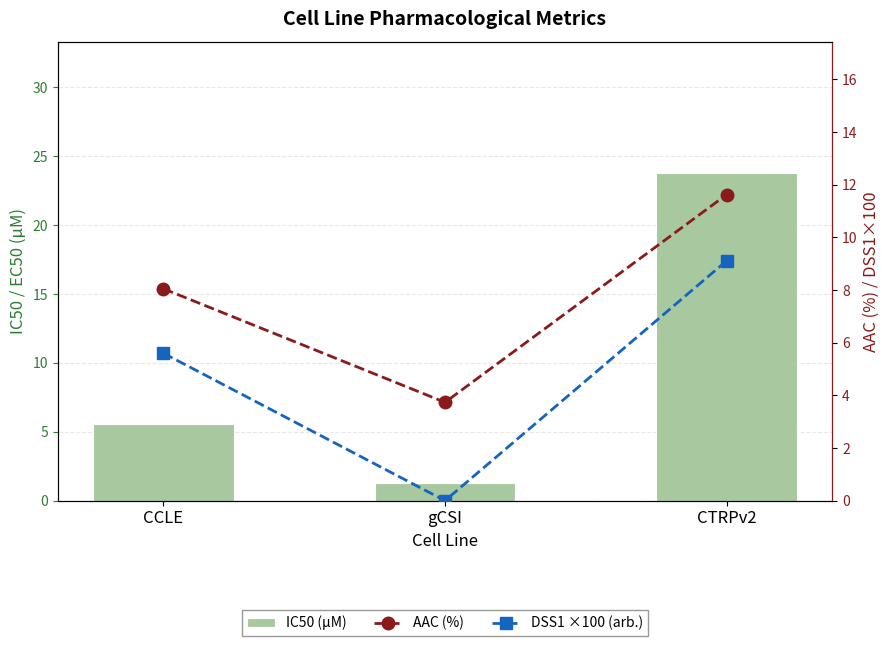

What position from the right is CTRPv2?

1